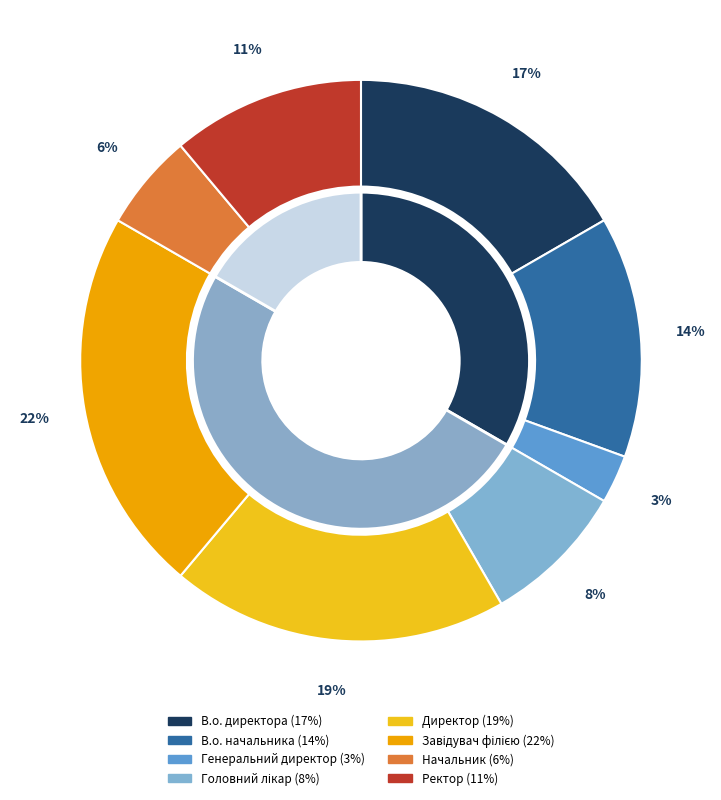

What is the smallest slice in the pie chart?

Генеральний директор